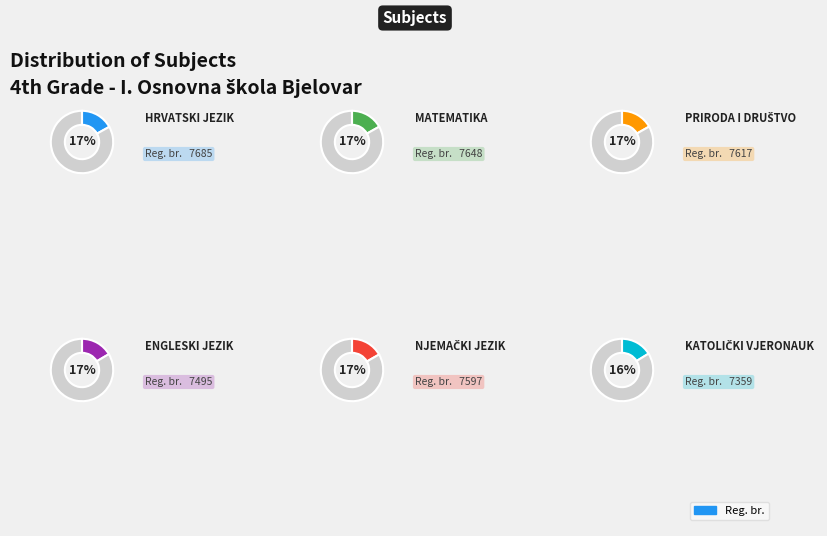

The Katolički vjeronauk slice represents 16% of the pie. True or false?

True